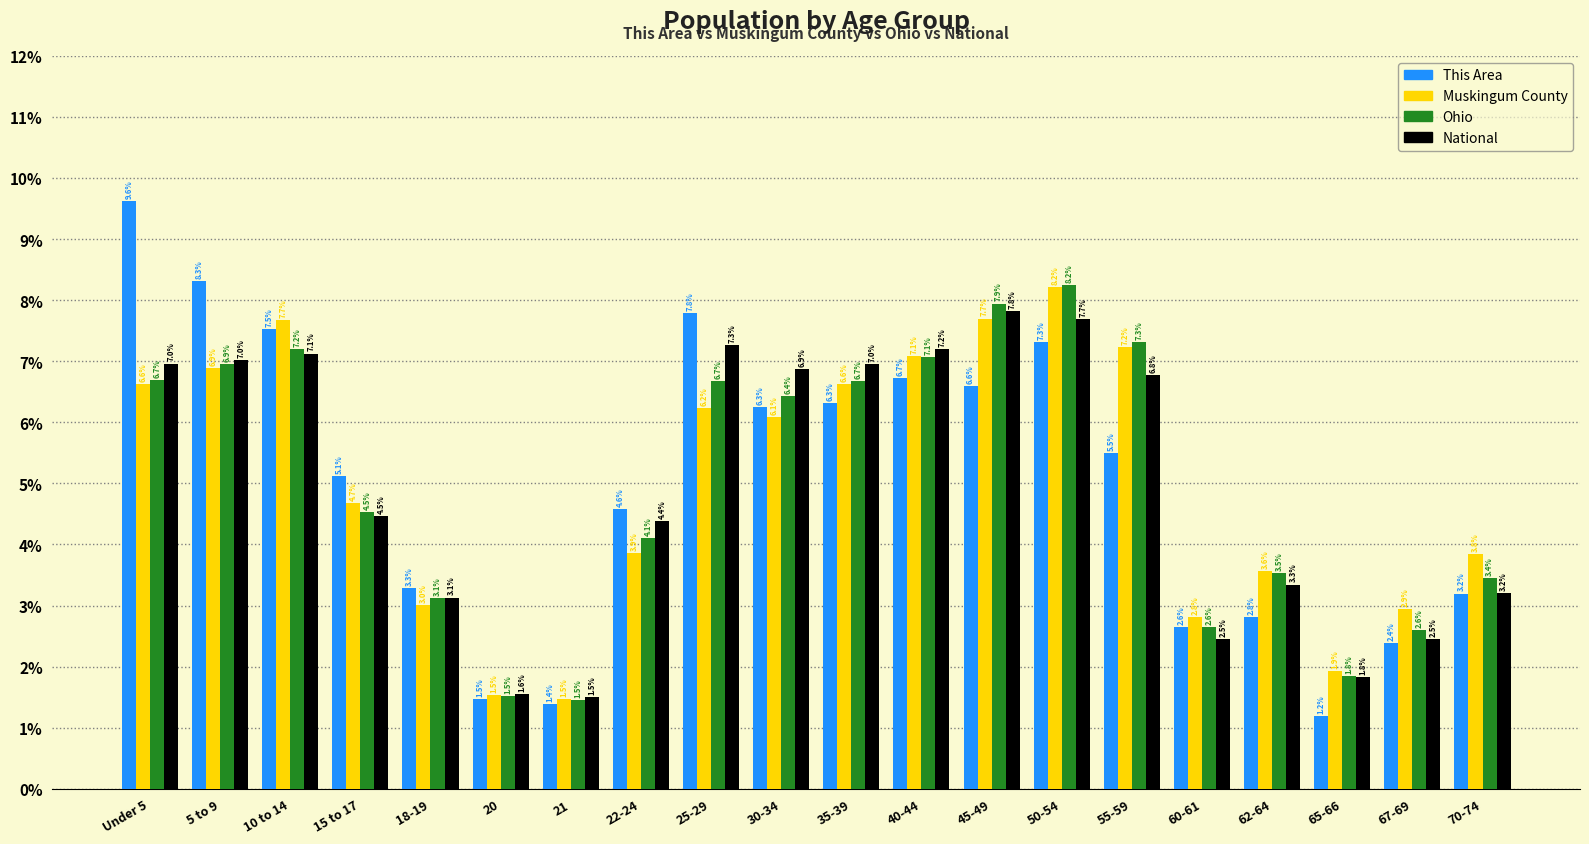

Reading left to right, list all the values displayed in this chart.

This Area: Under 5=9.6	5 to 9=8.3	10 to 14=7.5	15 to 17=5.1	18-19=3.3	20=1.5	21=1.4	22-24=4.6	25-29=7.8	30-34=6.3	35-39=6.3	40-44=6.7	45-49=6.6	50-54=7.3	55-59=5.5	60-61=2.6	62-64=2.8	65-66=1.2	67-69=2.4	70-74=3.2
Muskingum County: Under 5=6.6	5 to 9=6.9	10 to 14=7.7	15 to 17=4.7	18-19=3.0	20=1.5	21=1.5	22-24=3.9	25-29=6.2	30-34=6.1	35-39=6.6	40-44=7.1	45-49=7.7	50-54=8.2	55-59=7.2	60-61=2.8	62-64=3.6	65-66=1.9	67-69=2.9	70-74=3.8
Ohio: Under 5=6.7	5 to 9=6.9	10 to 14=7.2	15 to 17=4.5	18-19=3.1	20=1.5	21=1.5	22-24=4.1	25-29=6.7	30-34=6.4	35-39=6.7	40-44=7.1	45-49=7.9	50-54=8.2	55-59=7.3	60-61=2.6	62-64=3.5	65-66=1.8	67-69=2.6	70-74=3.4
National: Under 5=7.0	5 to 9=7.0	10 to 14=7.1	15 to 17=4.5	18-19=3.1	20=1.6	21=1.5	22-24=4.4	25-29=7.3	30-34=6.9	35-39=7.0	40-44=7.2	45-49=7.8	50-54=7.7	55-59=6.8	60-61=2.5	62-64=3.3	65-66=1.8	67-69=2.5	70-74=3.2